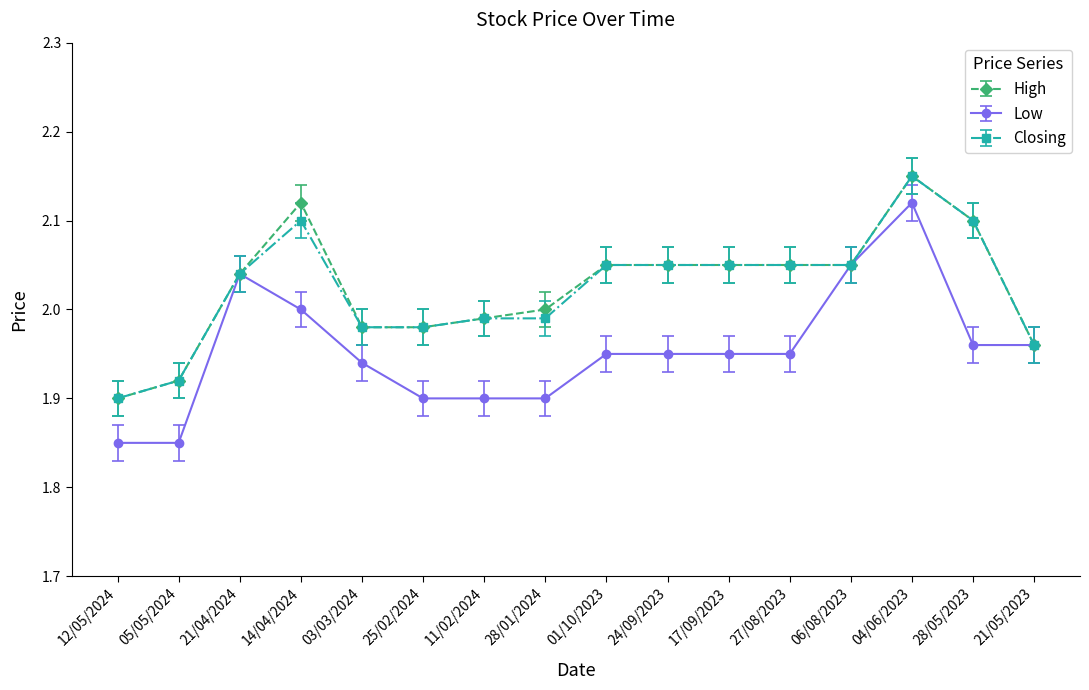

What is the difference between the High values at 06/08/2023 and 11/02/2024?

0.1